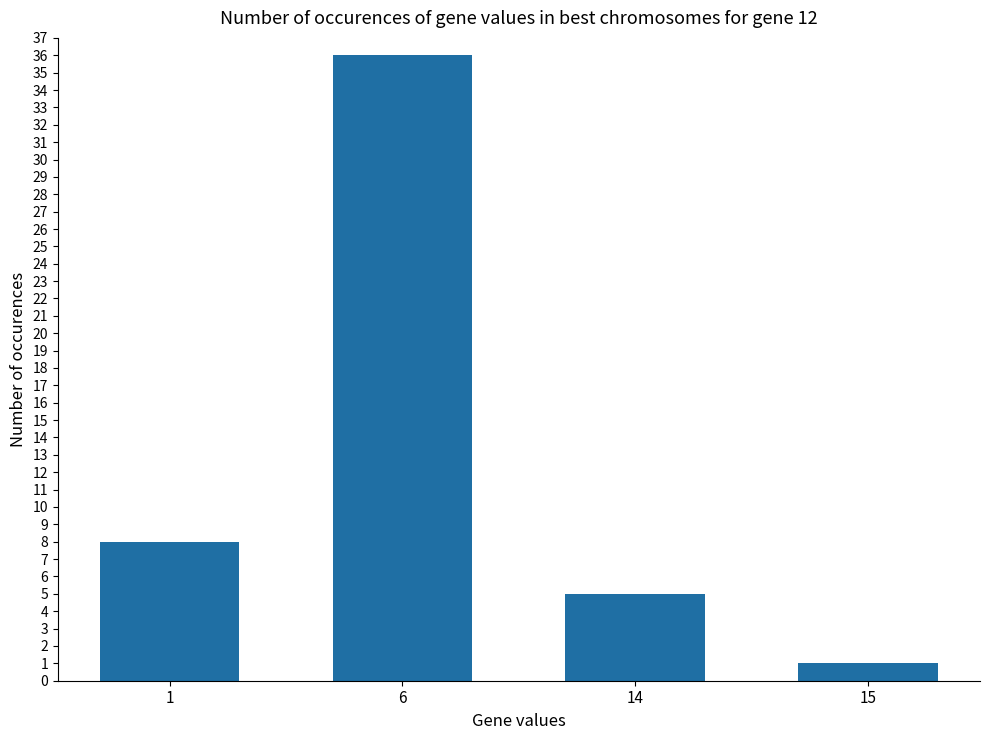

What is the change in value from 1 to 14?

-3